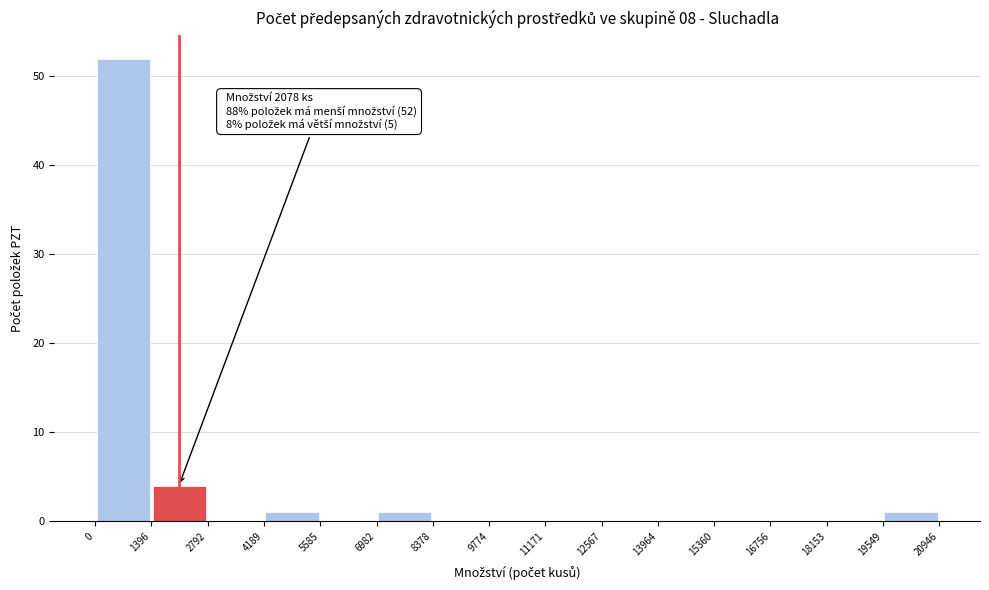

Which range on the x-axis has the tallest bar?

0 to 1396